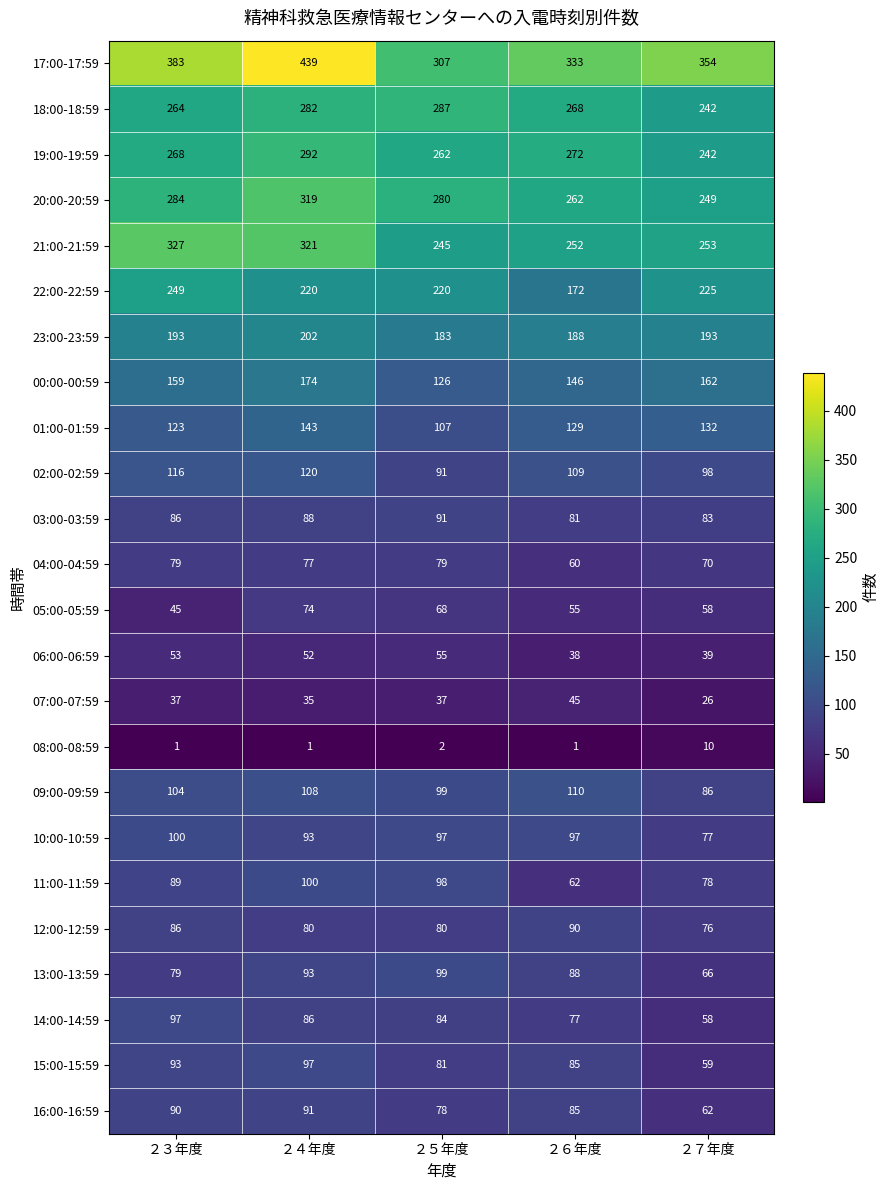

What is the difference between the 10:00-10:59 values at ２７年度 and ２３年度?

23